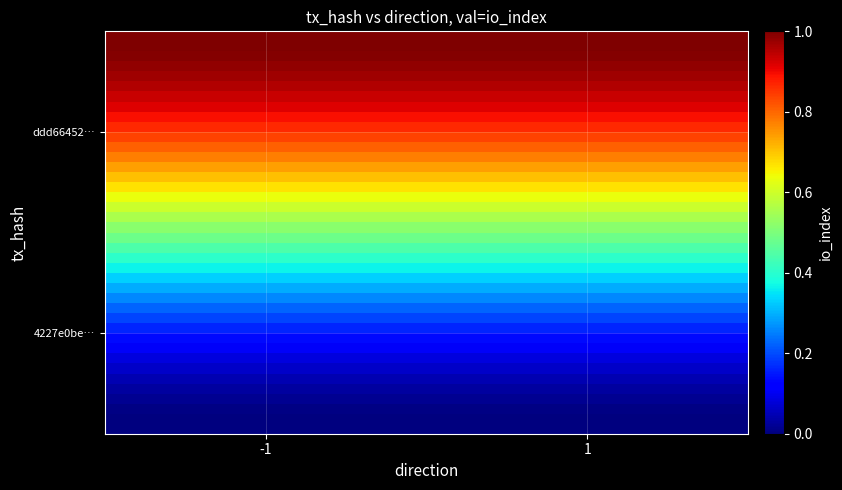

What is the maximum value shown in the chart?

1.0